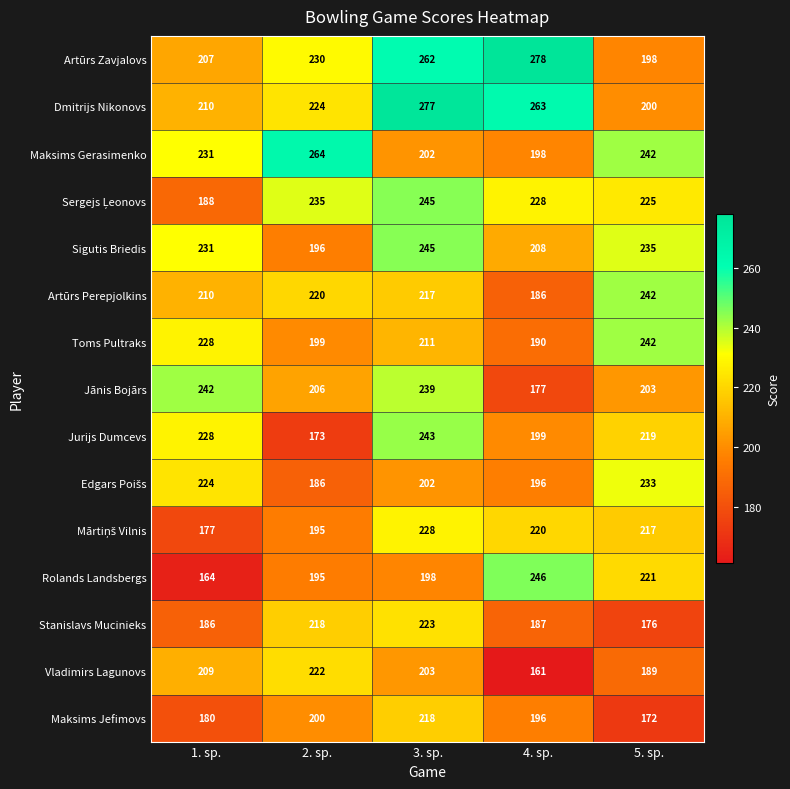

What is the minimum value shown in the chart?

161